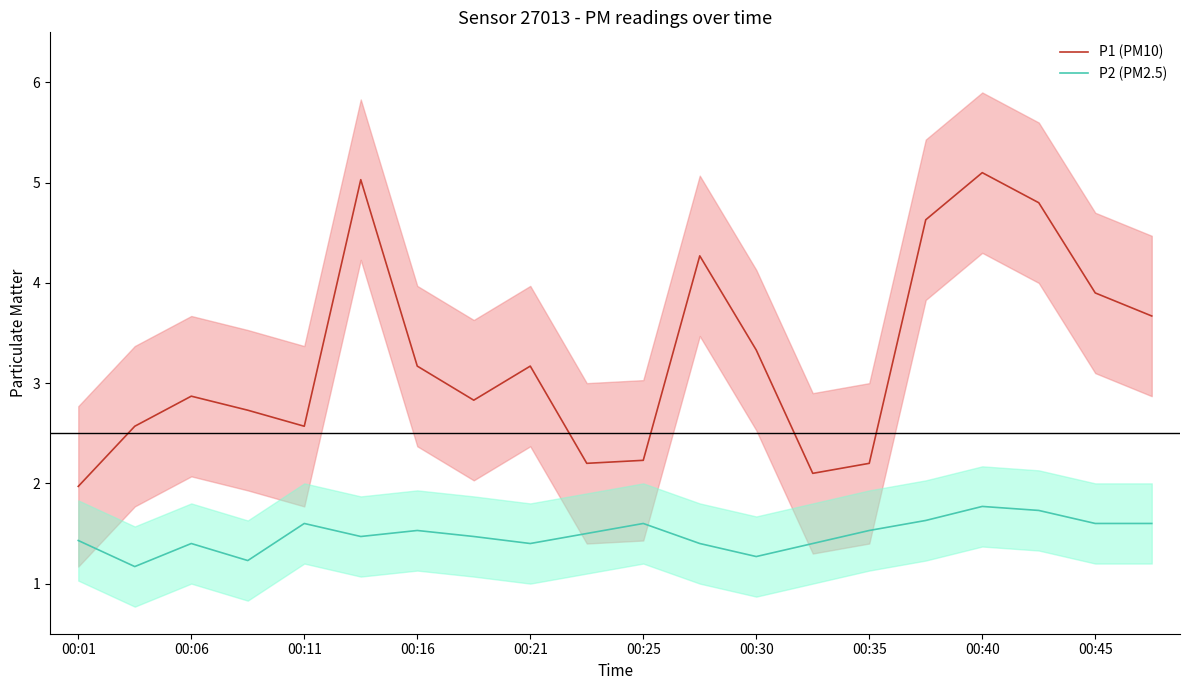

What are all the series names shown in the legend?

P1 (PM10), P2 (PM2.5)